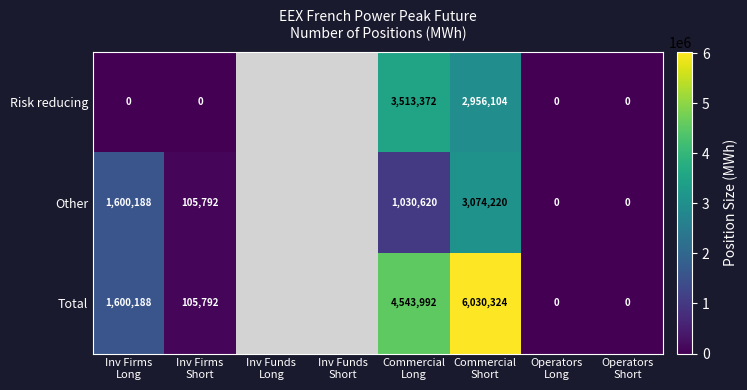

The Other series shows 1600188.0 at Inv Firms Long. True or false?

True